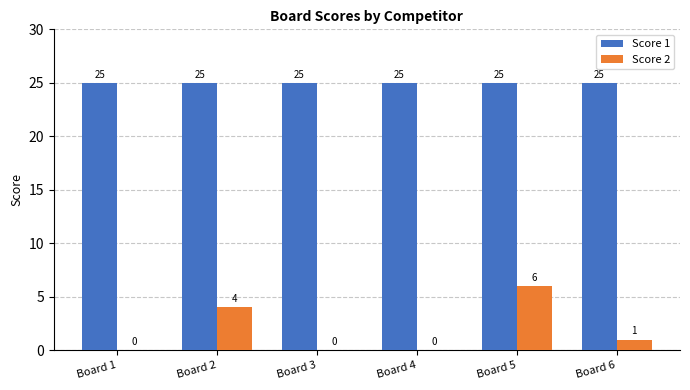

True or false: Score 2 has a value of -3 at Board 1.

False